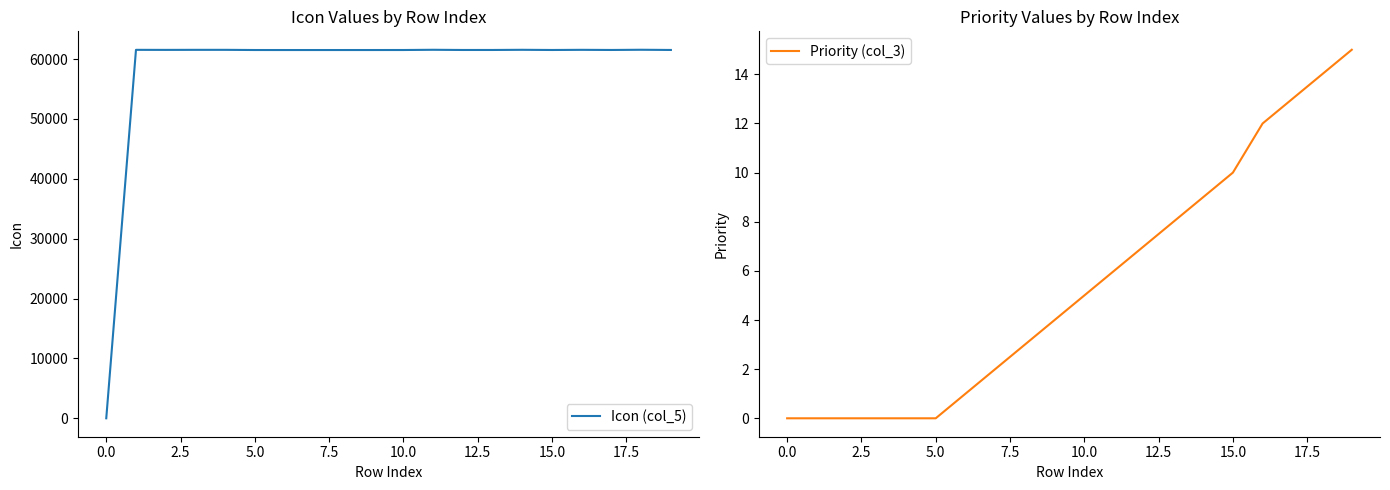

Is it true that Priority (col_3) equals 0 at 2.5?

True